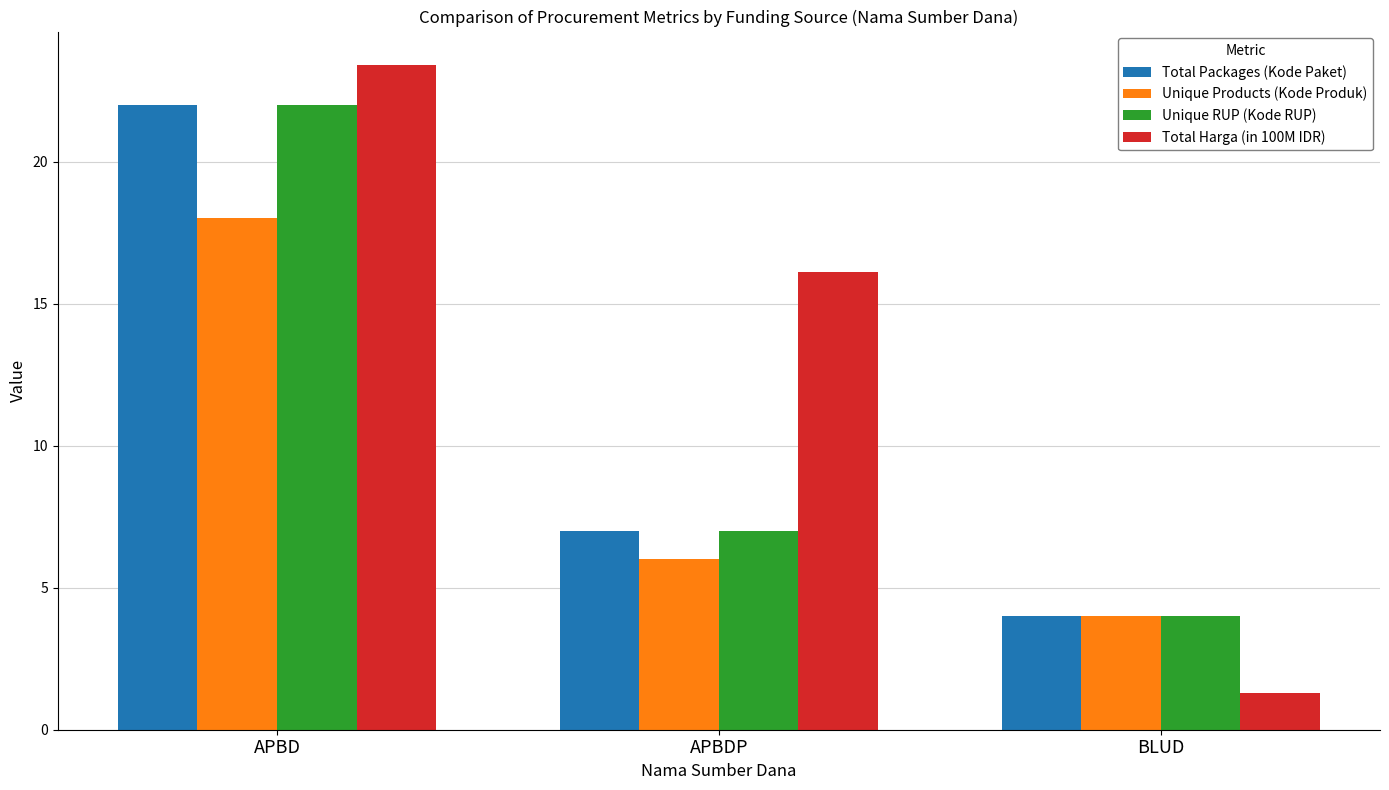

The value of Unique RUP (Kode RUP) at BLUD is 4.0. True or false?

True